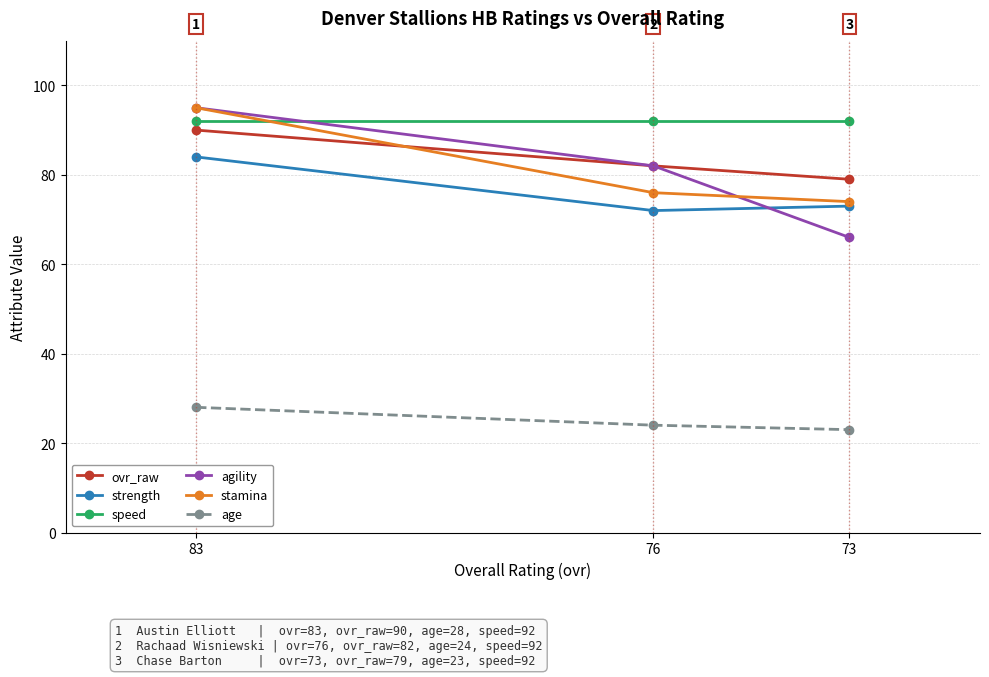

What is the sum of the age values at 83 and 73?

51